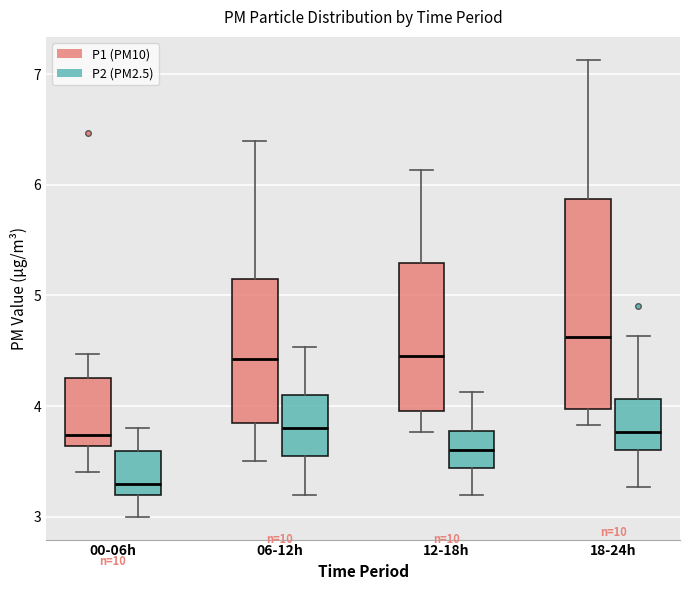

Reading left to right, read every box against the y-axis: the position of its median line, the range the box covers, and the ends of its whiskers. The values are not printed on the chart, so give them approximately, as read against the axis.

00-06h (P1 (PM10)): median 3.7, box 3.6 to 4.3, whiskers 3.4 to 4.5
00-06h (P2 (PM2.5)): median 3.3, box 3.2 to 3.6, whiskers 3.0 to 3.8
06-12h (P1 (PM10)): median 4.4, box 3.8 to 5.2, whiskers 3.5 to 6.4
06-12h (P2 (PM2.5)): median 3.8, box 3.5 to 4.1, whiskers 3.2 to 4.5
12-18h (P1 (PM10)): median 4.5, box 4.0 to 5.3, whiskers 3.8 to 6.1
12-18h (P2 (PM2.5)): median 3.6, box 3.4 to 3.8, whiskers 3.2 to 4.1
18-24h (P1 (PM10)): median 4.6, box 4.0 to 5.9, whiskers 3.8 to 7.1
18-24h (P2 (PM2.5)): median 3.8, box 3.6 to 4.1, whiskers 3.3 to 4.6